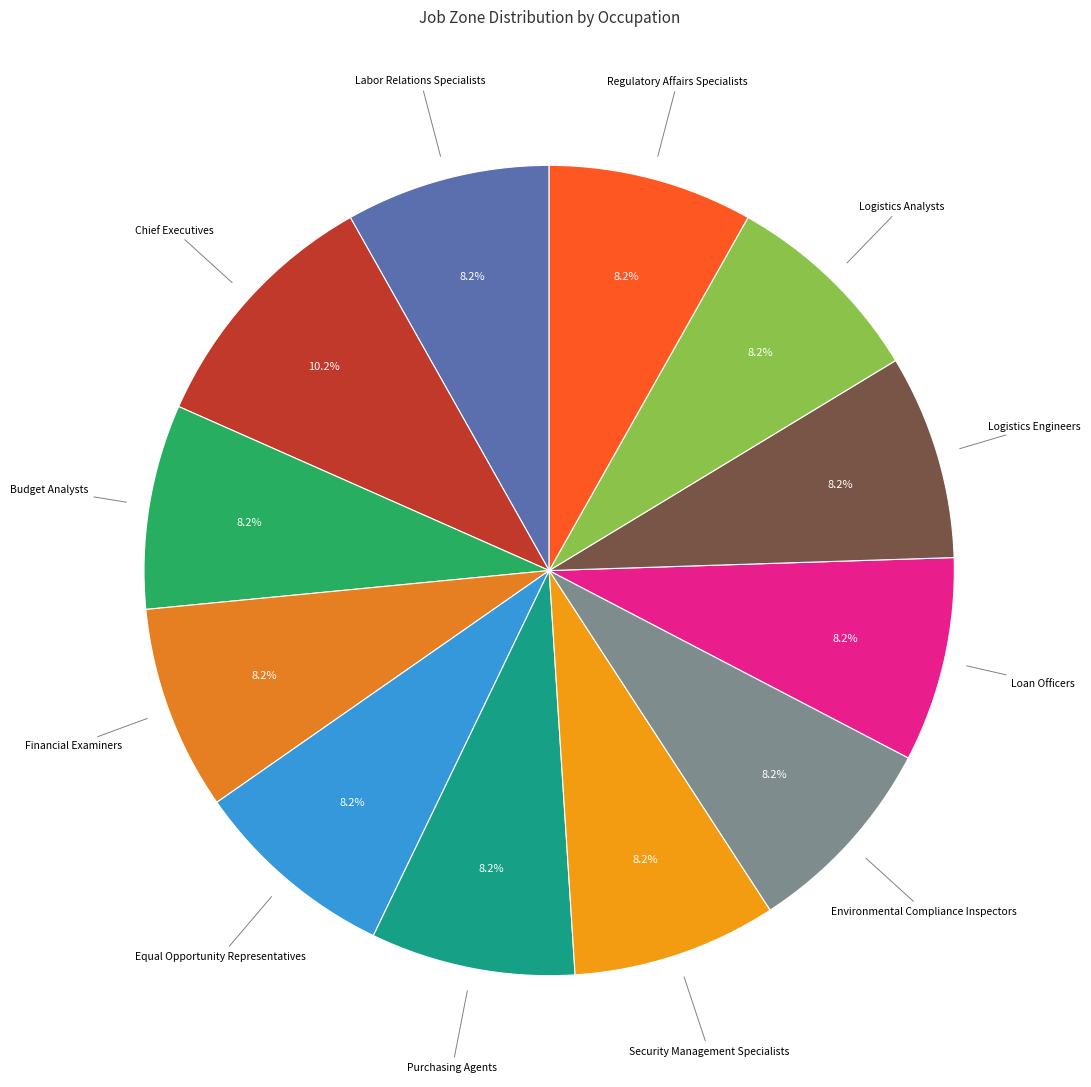

Does any single category account for the majority?

No